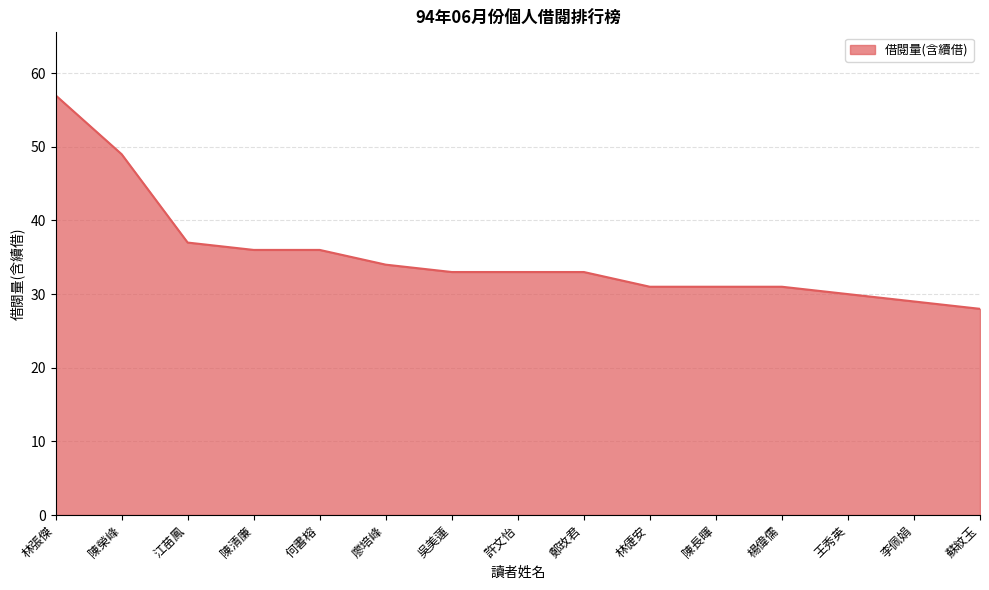

What is the difference between the maximum and minimum values?

29